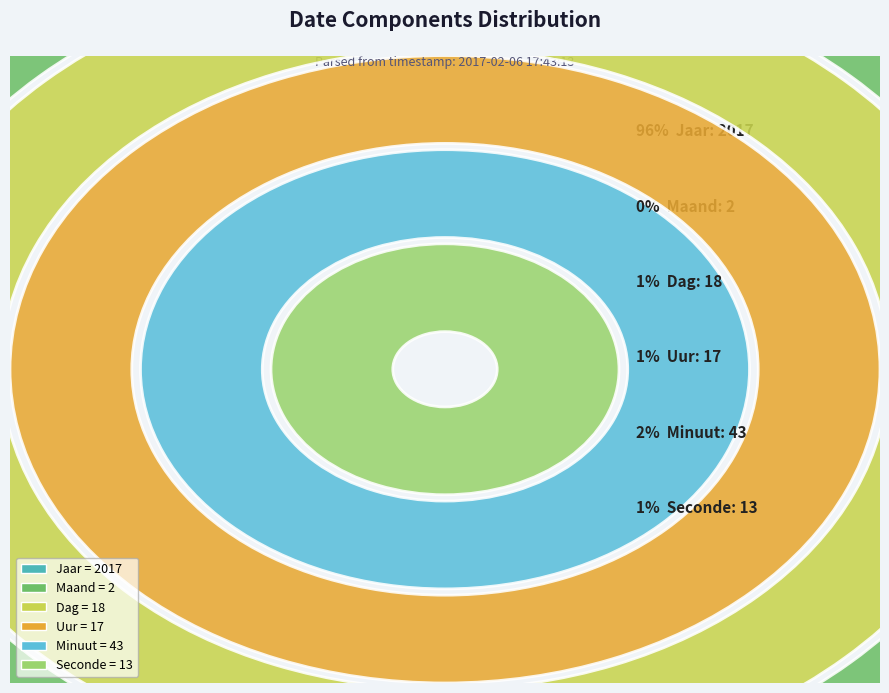

Combined, what portion of the pie is Uur and Jaar?

96.4%